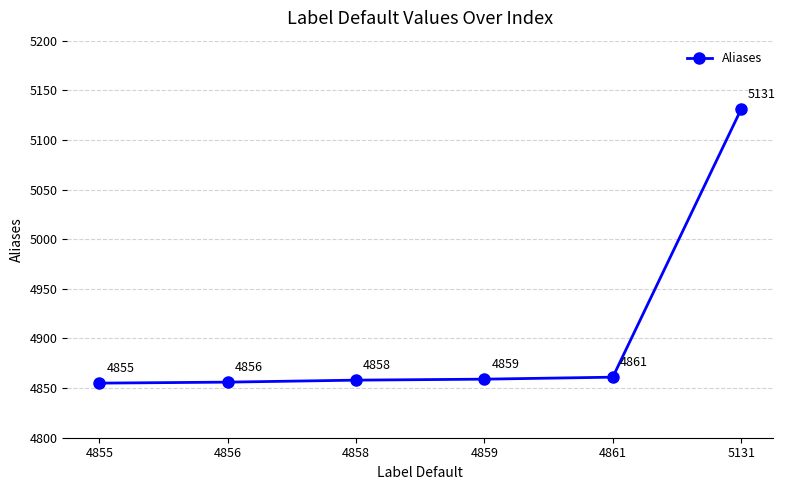

Reading left to right, transcribe all the data shown in this chart.

4855=4855	4856=4856	4858=4858	4859=4859	4861=4861	5131=5131